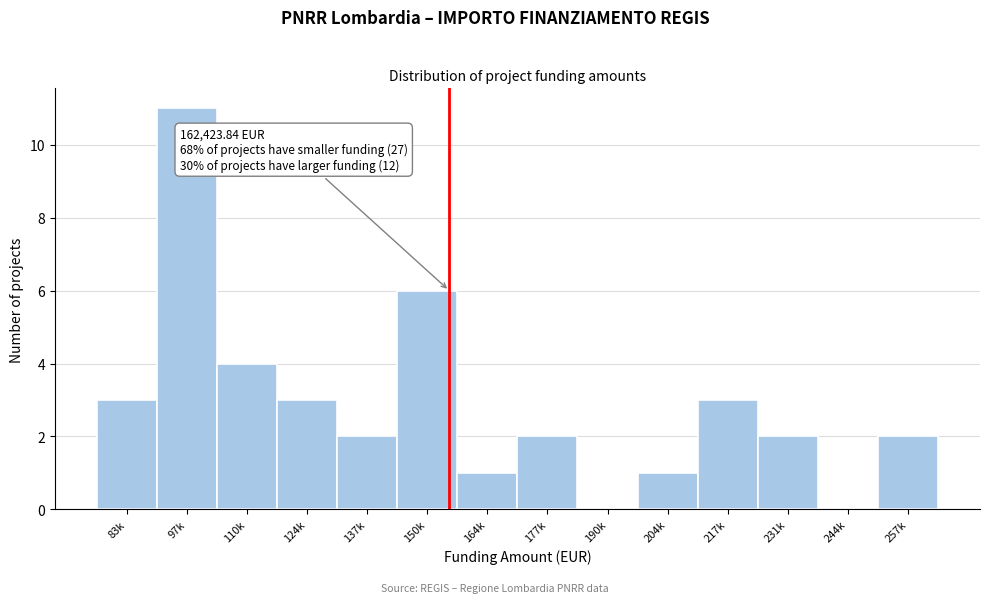

Reading left to right, extract all data points from this chart.

83k=3	97k=11	110k=4	124k=3	137k=2	150k=6	164k=1	177k=2	190k=0	204k=1	217k=3	231k=2	244k=0	257k=2